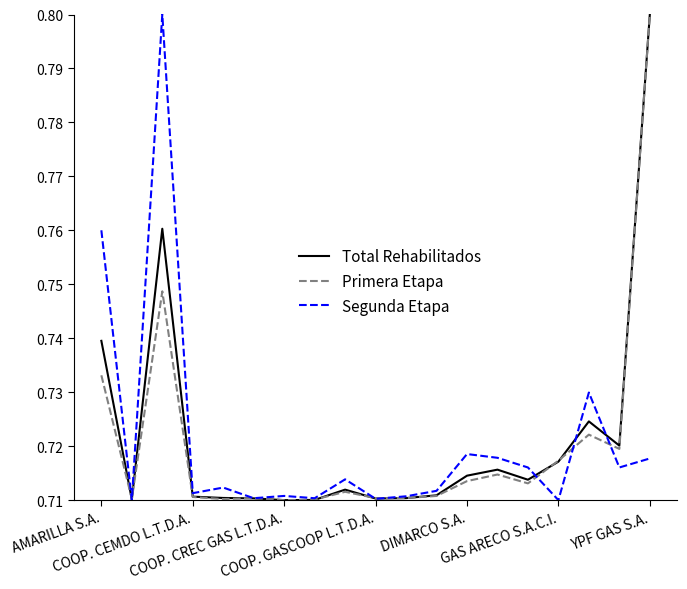

What are all the series names shown in the legend?

Total Rehabilitados, Primera Etapa, Segunda Etapa